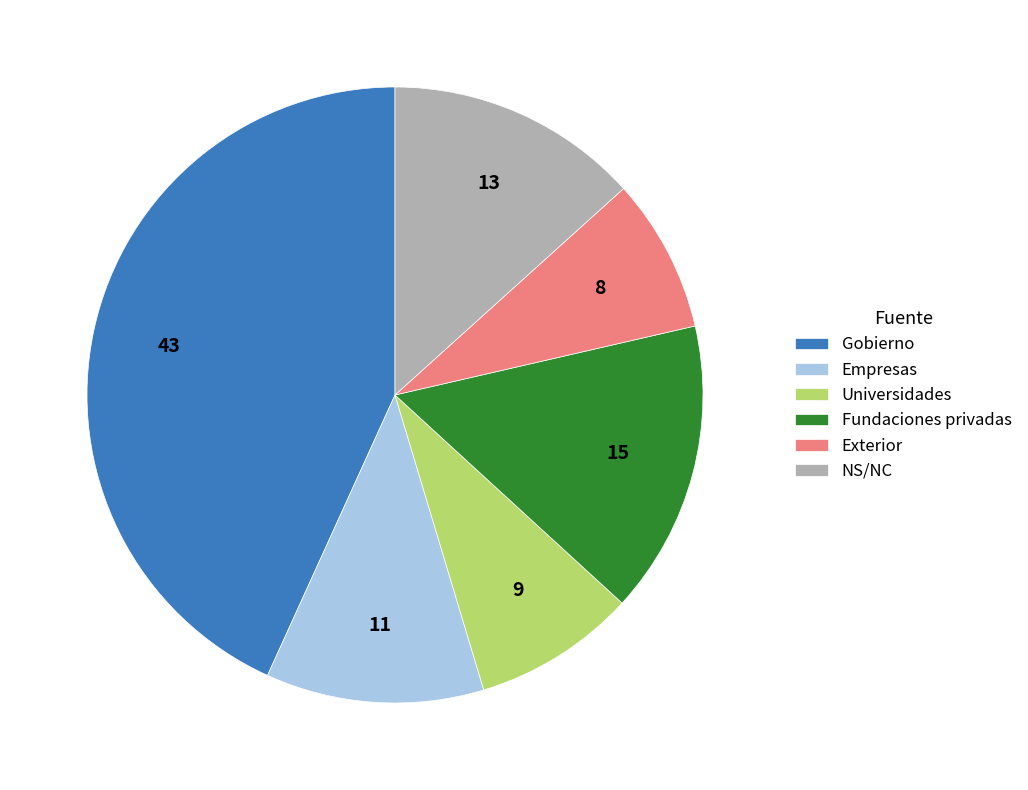

Which has a higher value, NS/NC or Fundaciones privadas?

Fundaciones privadas